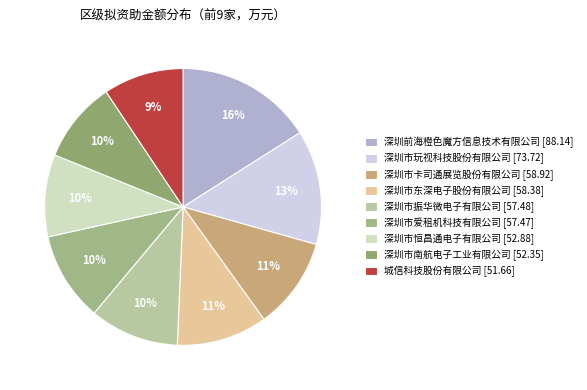

How many segments does this pie chart have?

9